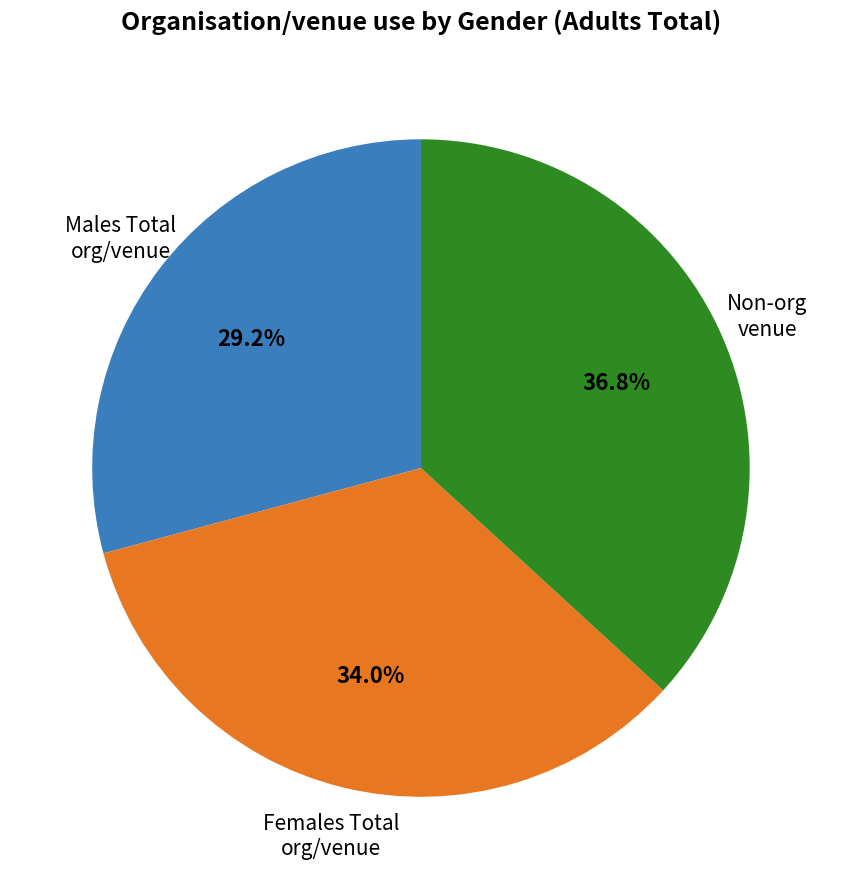

Approximately how many times larger is the value at Non-org venue compared to Females Total org/venue?

1.1